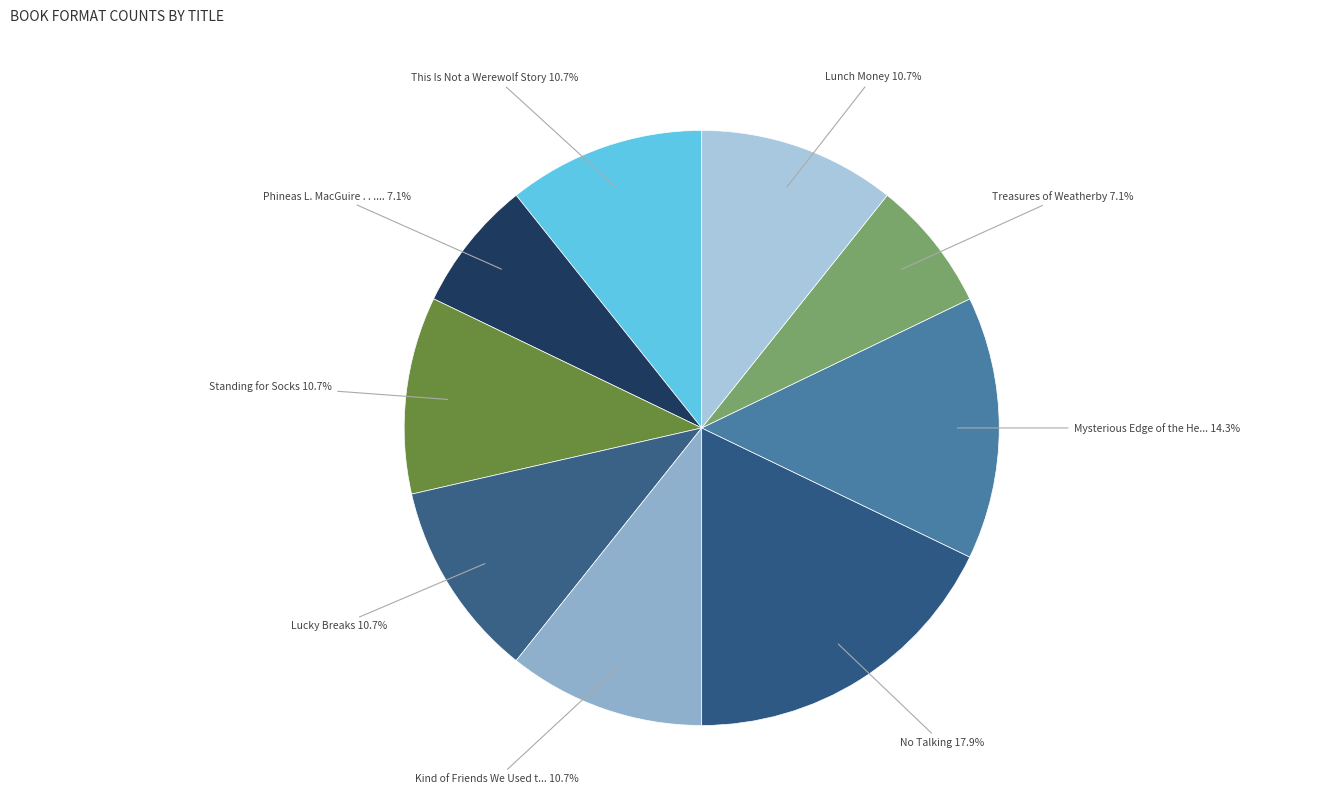

Does any single category account for the majority?

No